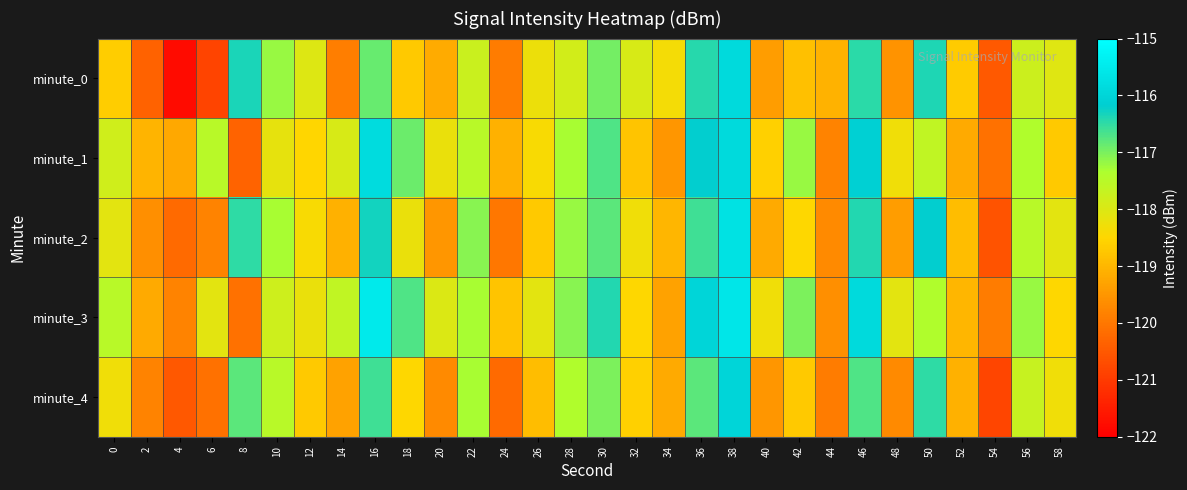

Count the number of categories in the chart.

30